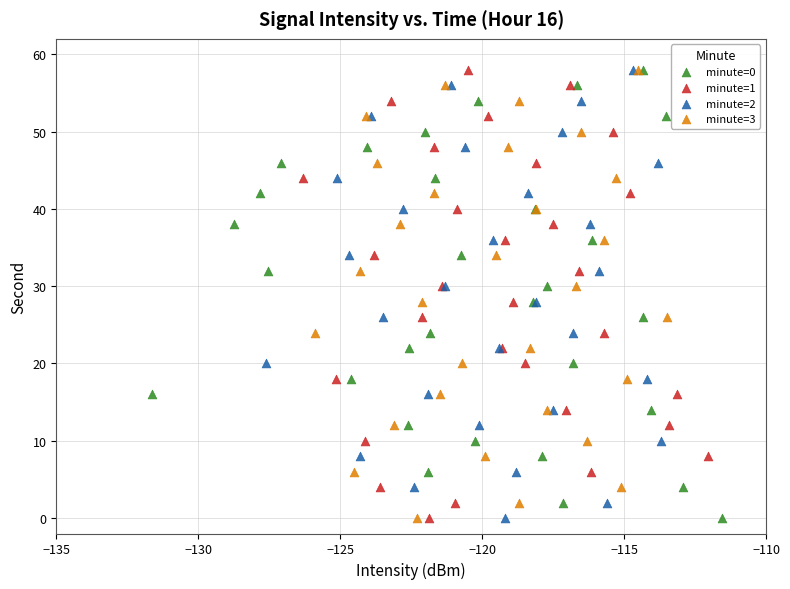

What are all the series names shown in the legend?

minute=0, minute=1, minute=2, minute=3